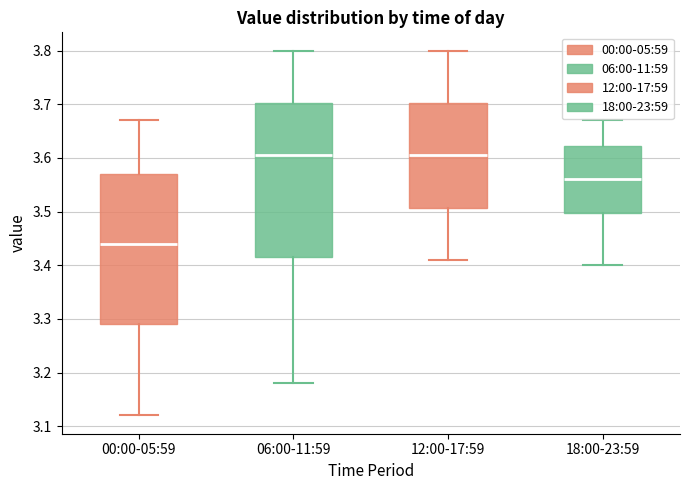

Which box has the lowest median line?

00:00-05:59